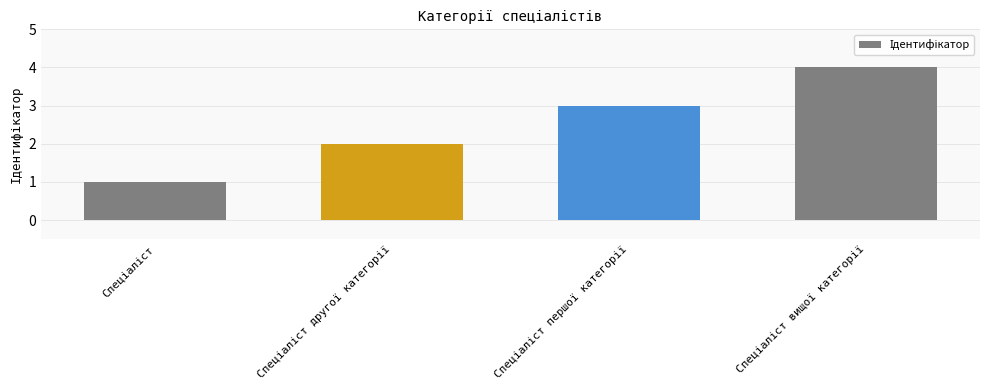

How many categories are shown in the chart?

4